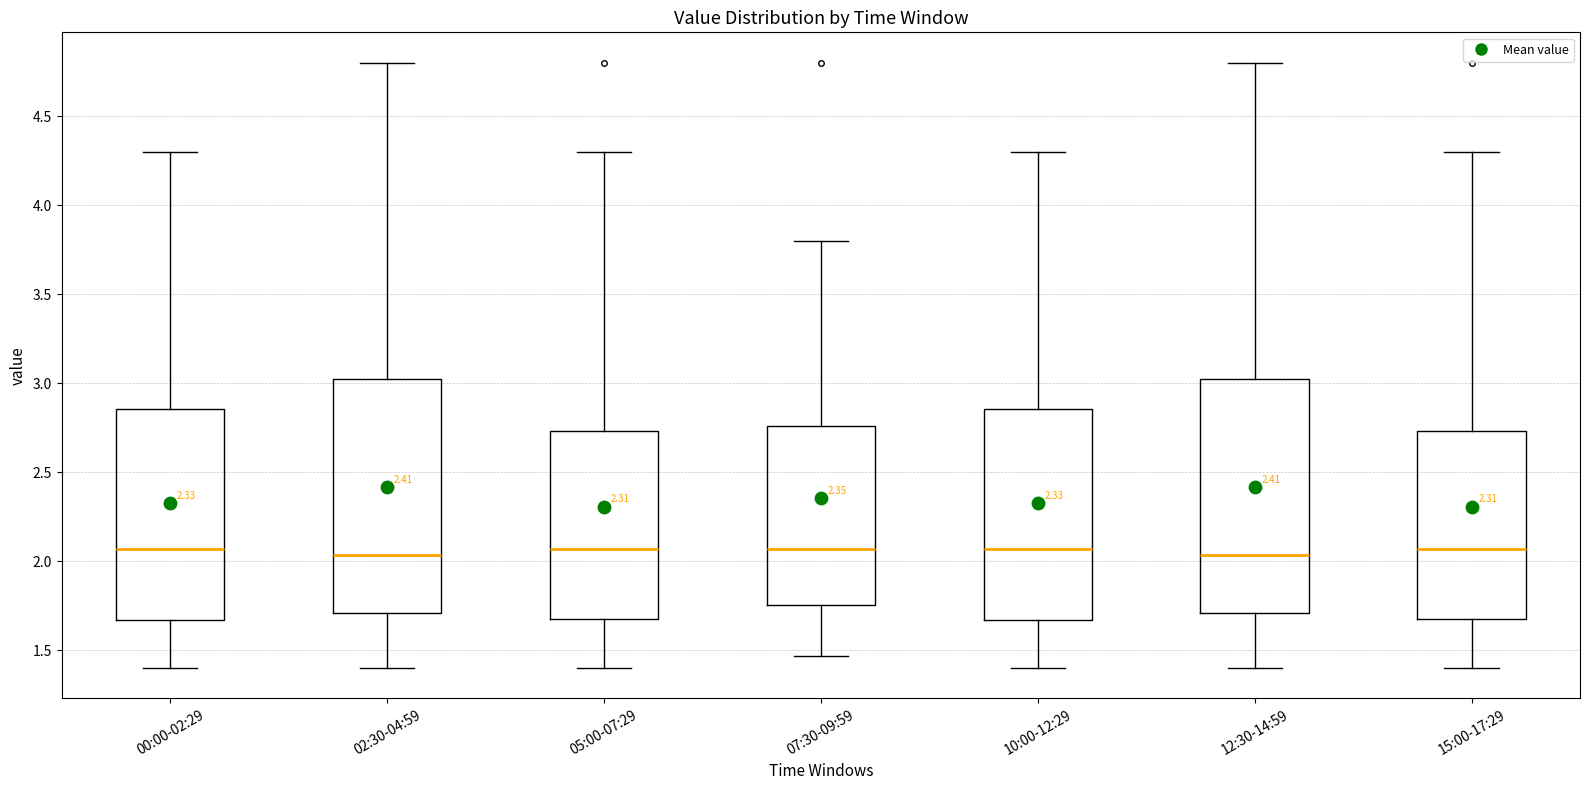

Reading left to right, read every box against the y-axis: the position of its median line, the range the box covers, and the ends of its whiskers. The values are not printed on the chart, so give them approximately, as read against the axis.

00:00-02:29: median 2.05, box 1.65 to 2.85, whiskers 1.40 to 4.30
02:30-04:59: median 2.05, box 1.70 to 3.05, whiskers 1.40 to 4.80
05:00-07:29: median 2.05, box 1.70 to 2.75, whiskers 1.40 to 4.30
07:30-09:59: median 2.05, box 1.75 to 2.75, whiskers 1.45 to 3.80
10:00-12:29: median 2.05, box 1.65 to 2.85, whiskers 1.40 to 4.30
12:30-14:59: median 2.05, box 1.70 to 3.05, whiskers 1.40 to 4.80
15:00-17:29: median 2.05, box 1.70 to 2.75, whiskers 1.40 to 4.30